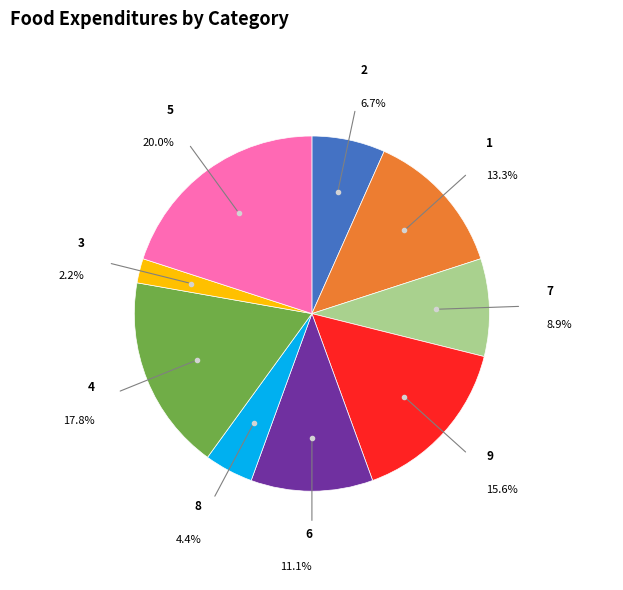

Does any single category account for the majority?

No